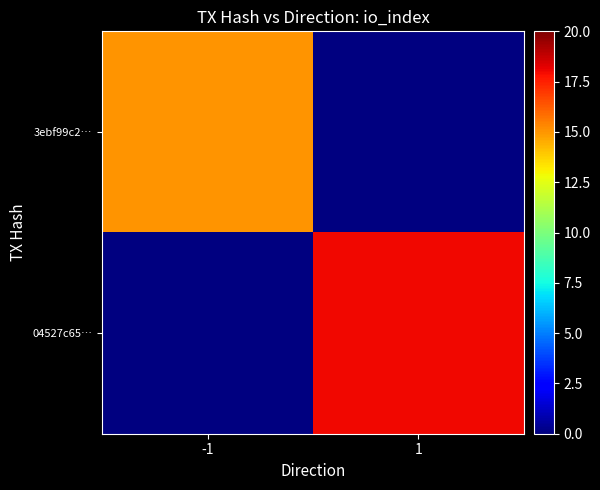

Which has a higher value, 1 or -1?

-1